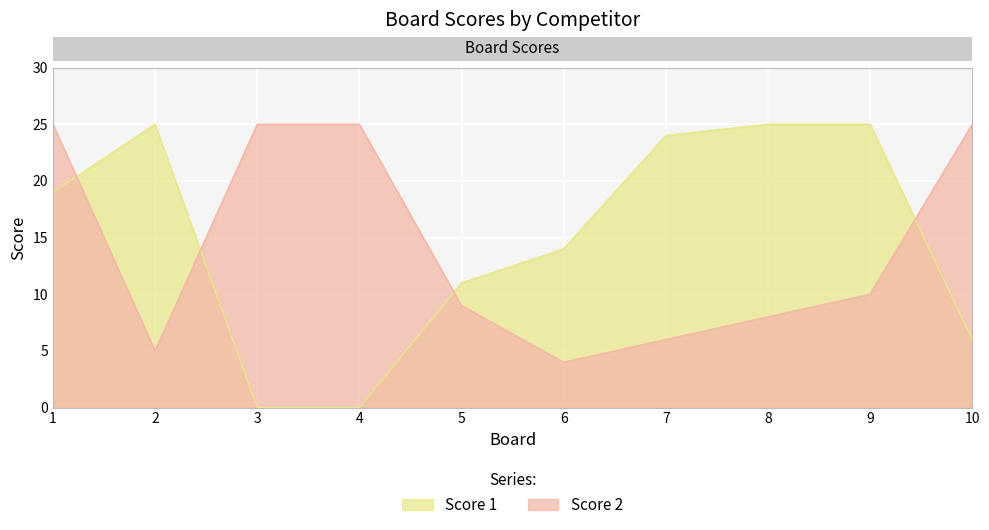

Rank the series at 3 from lowest to highest value.

Score 1, Score 2